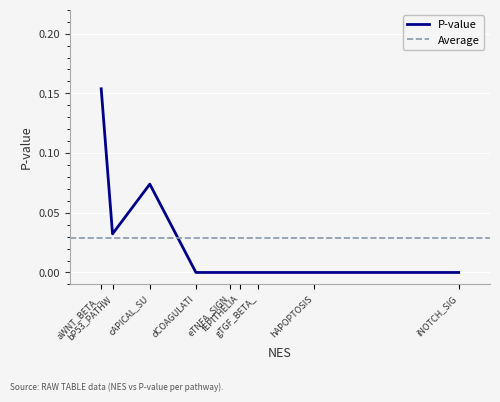

True or false: there are more than 0 points higher than both neighbors.

True